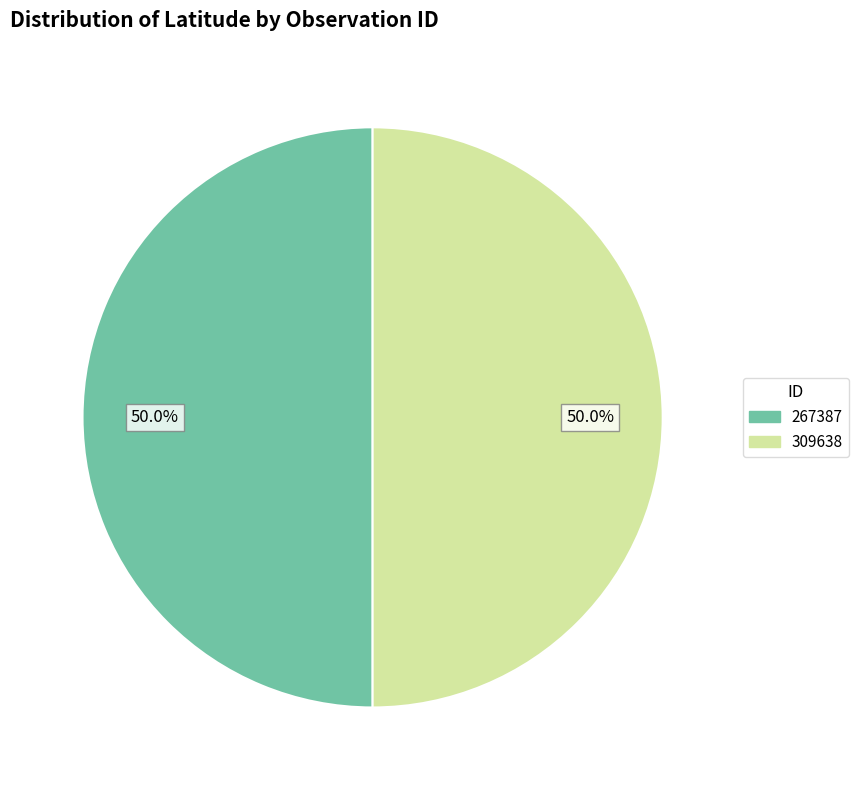

What is the total percentage of 267387 and 309638?

100.0%